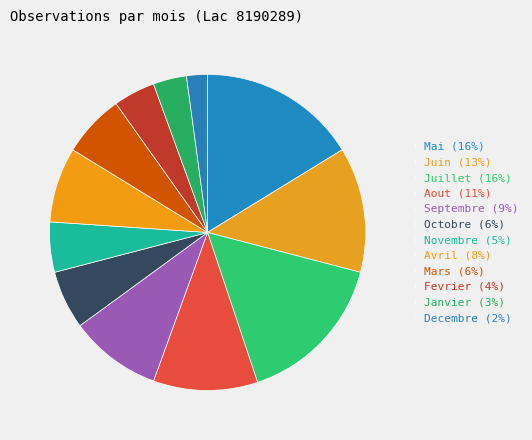

How many segments does this pie chart have?

12